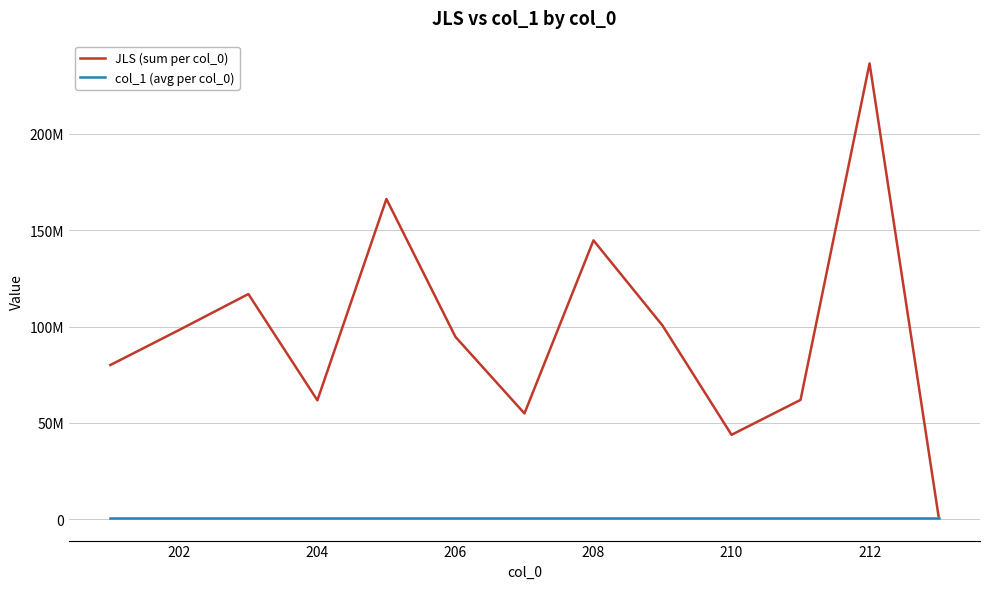

True or false: JLS (sum per col_0) and col_1 (avg per col_0) intersect in this chart.

False